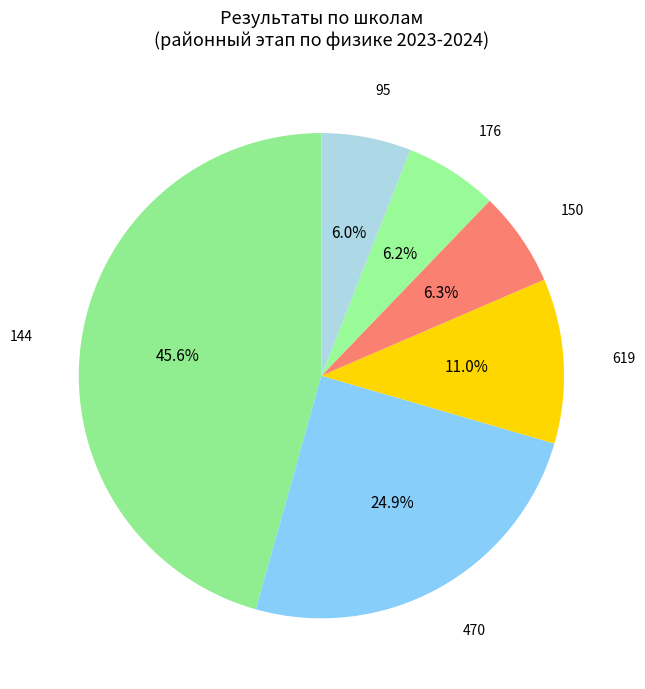

Does 95 represent more than half of the total?

No